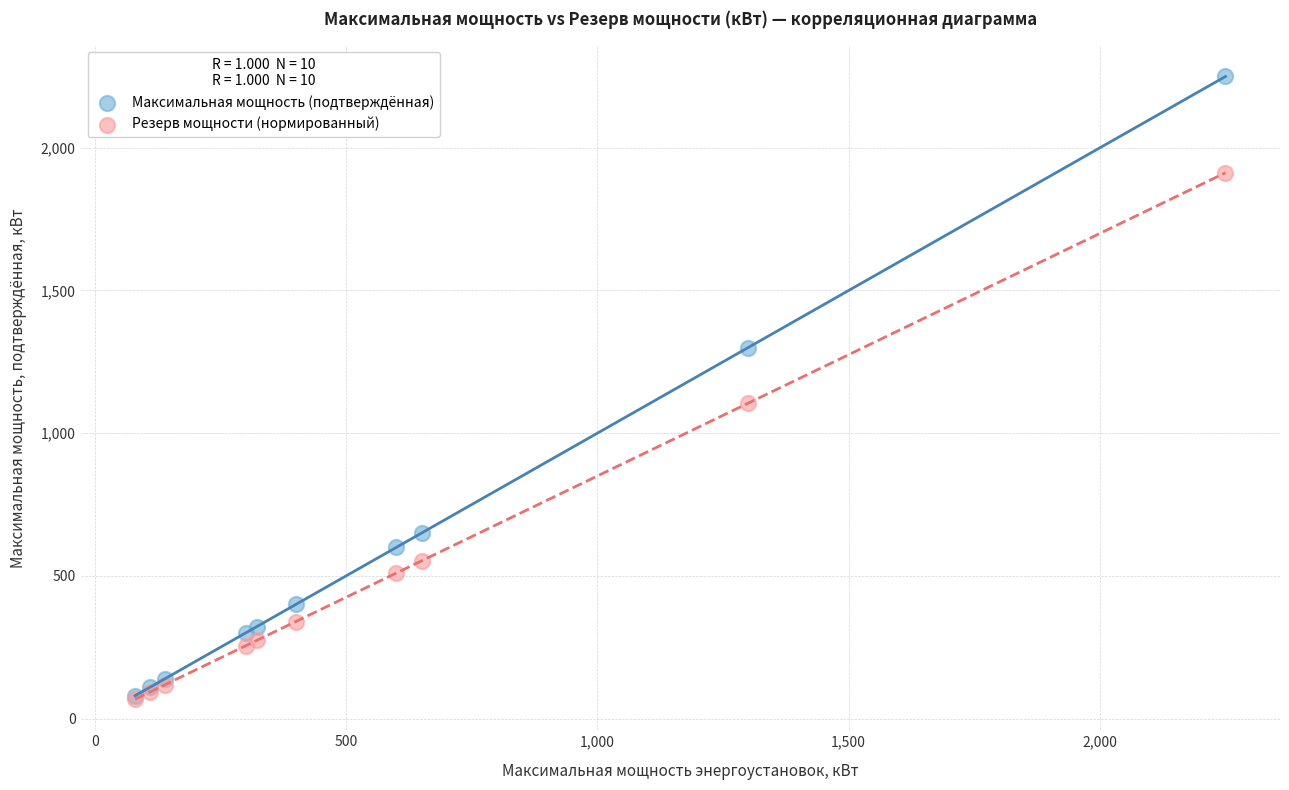

In the Резерв мощности (нормированный) series, what Y value is closest to 990?

1105.0